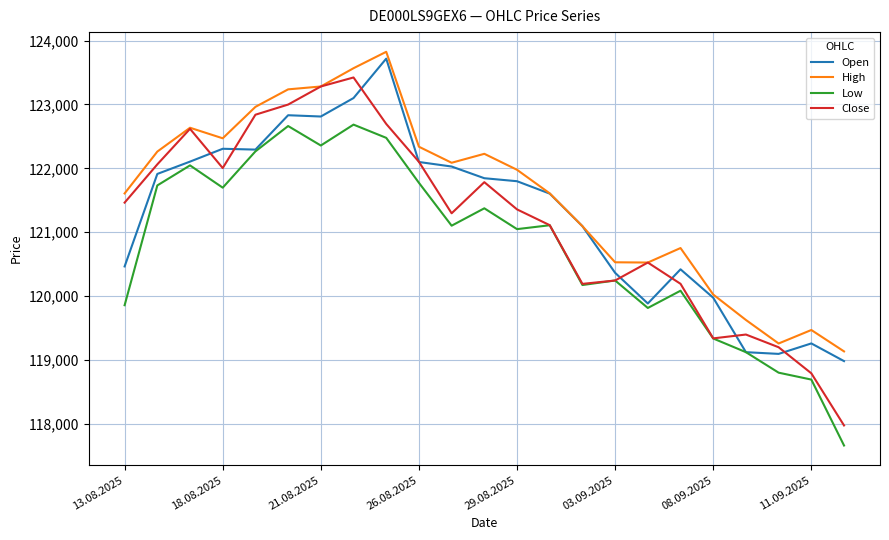

True or false: High has more than 0 points higher than both neighbors.

True